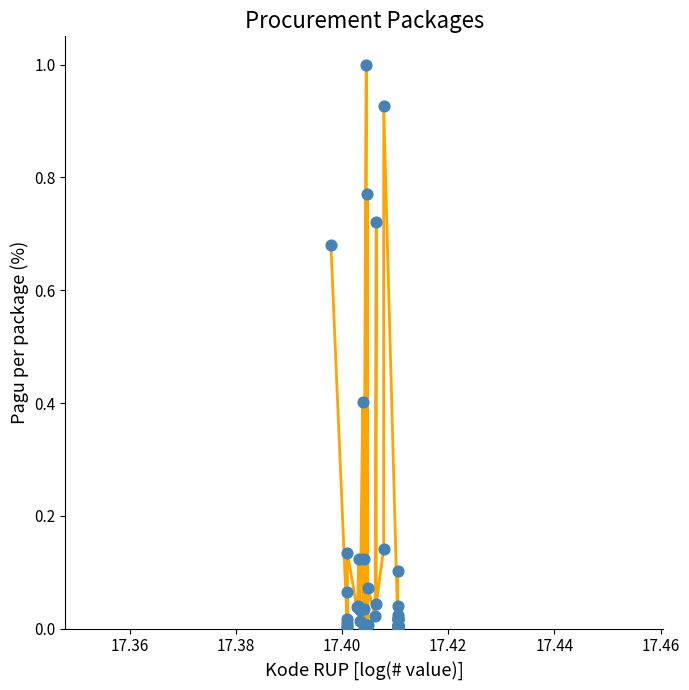

What is the maximum value shown in the chart?

1.0